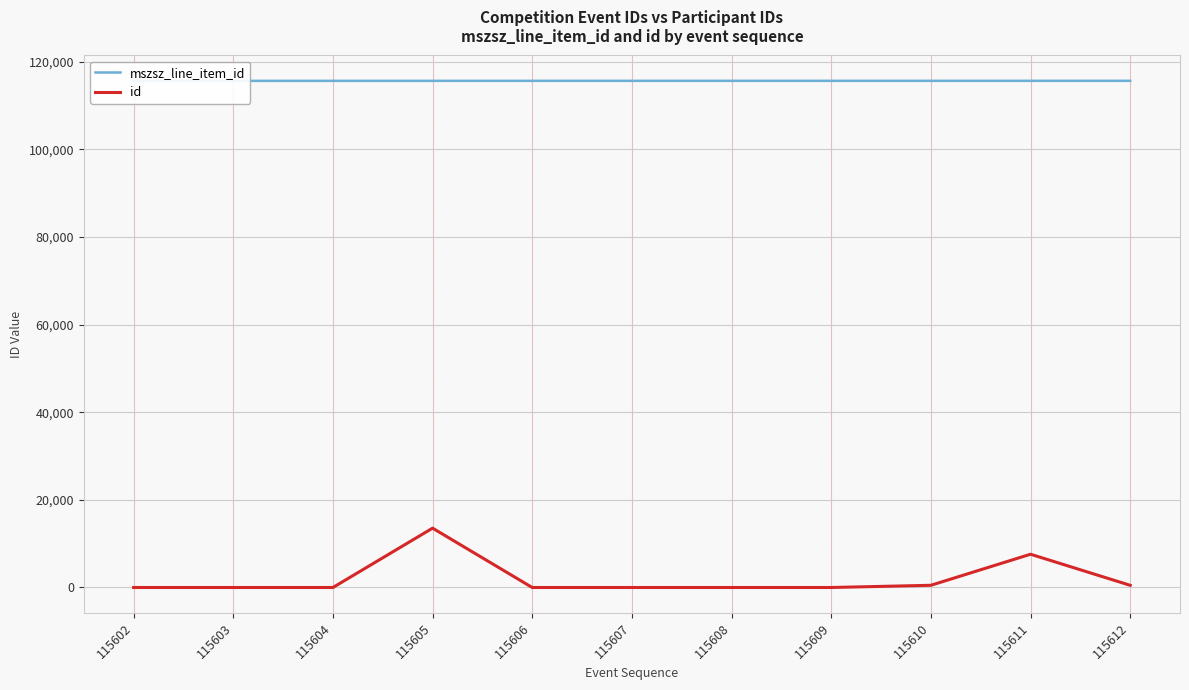

List the series in order of their peak value, lowest first.

id, mszsz_line_item_id